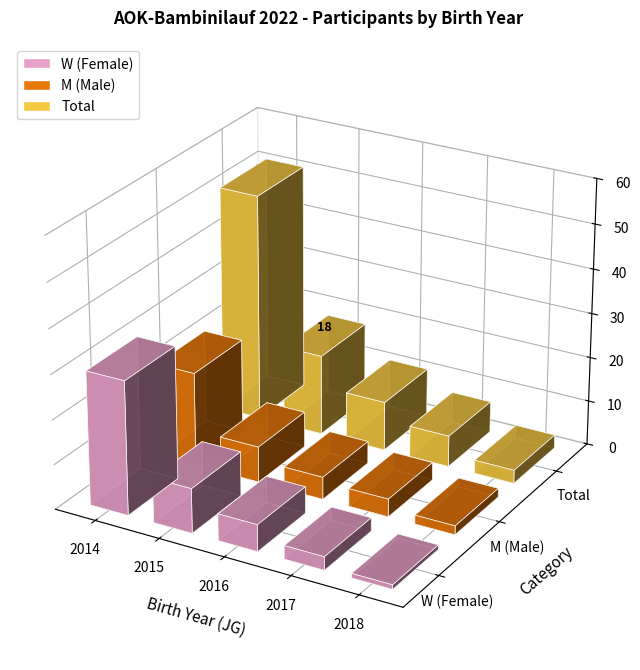

At which category is the sum across all series the highest?

2014